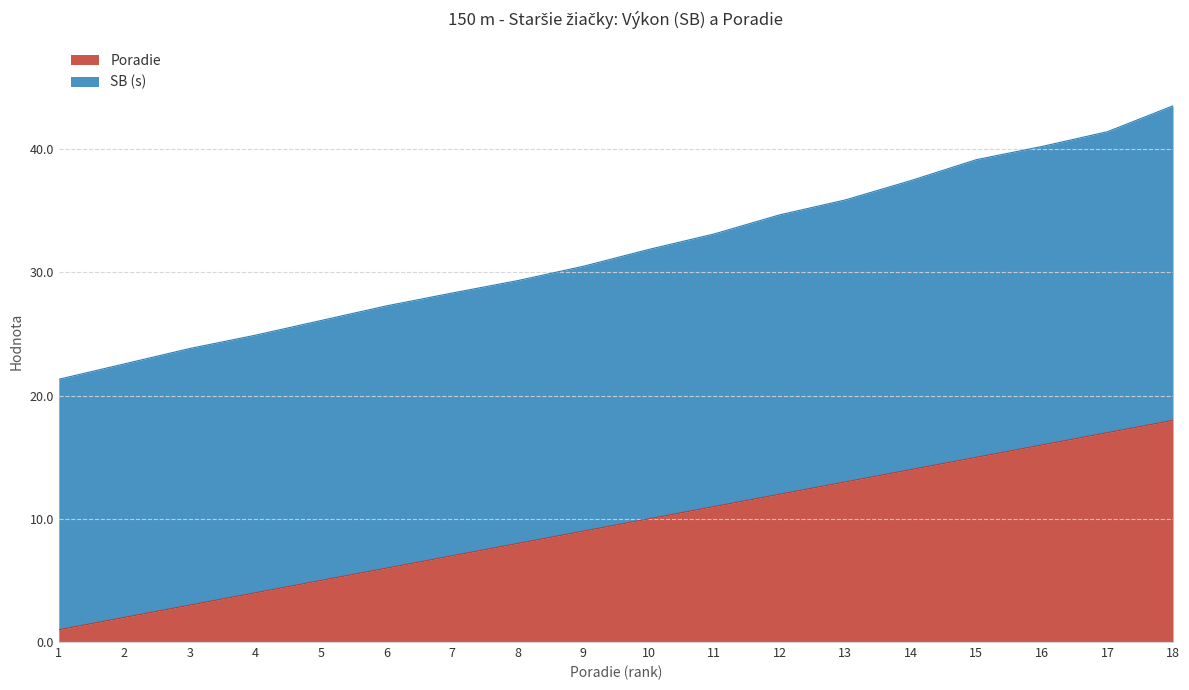

What is the value of the 17th point from the left?

17